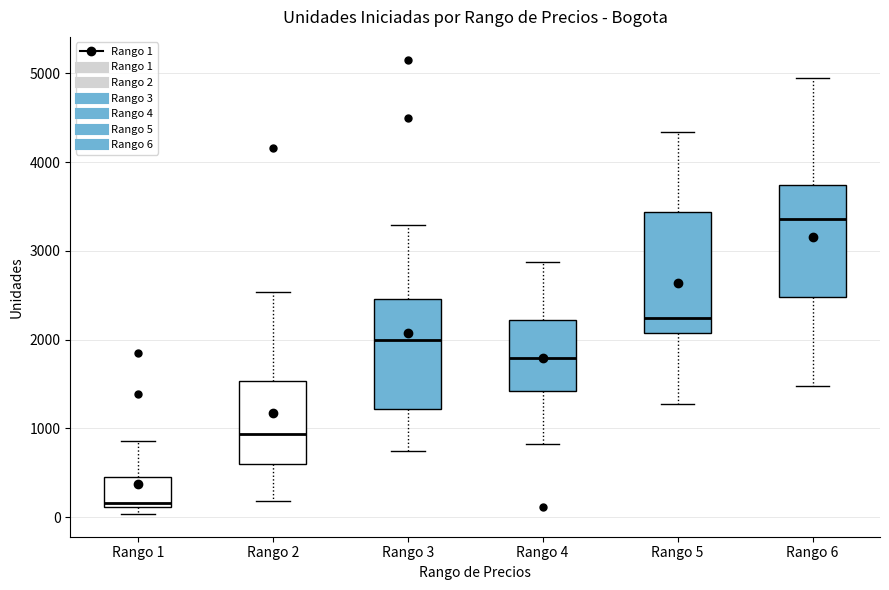

Where does the lower whisker of the box for Rango 4 end on the y-axis? The values are not printed on the chart, so give them approximately, as read against the axis.

800